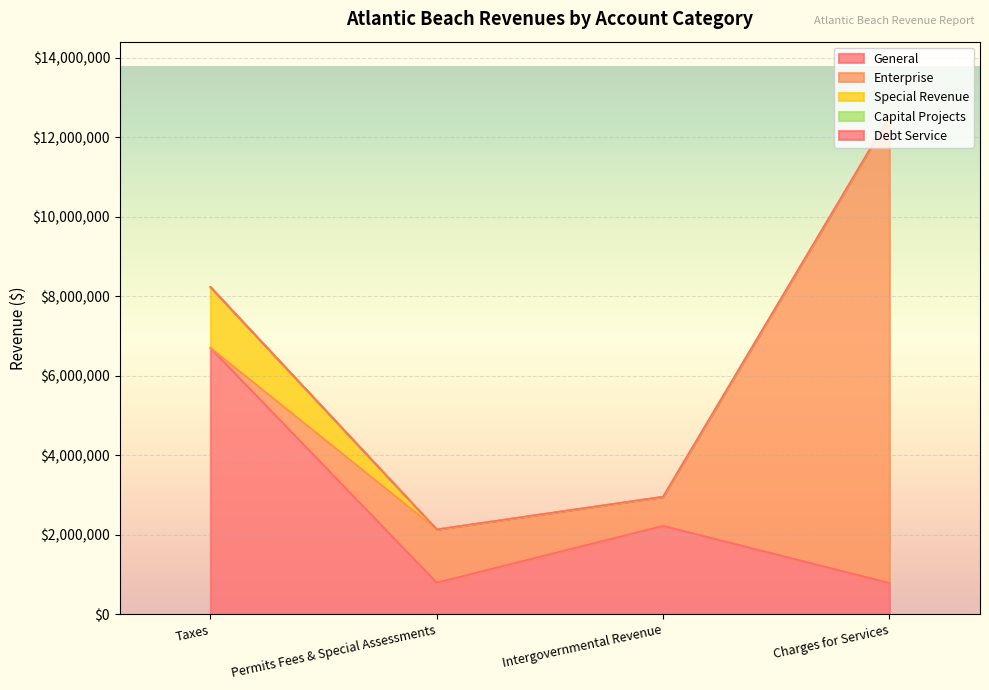

Count the Special Revenue values in the range 0 to 1531684.

4